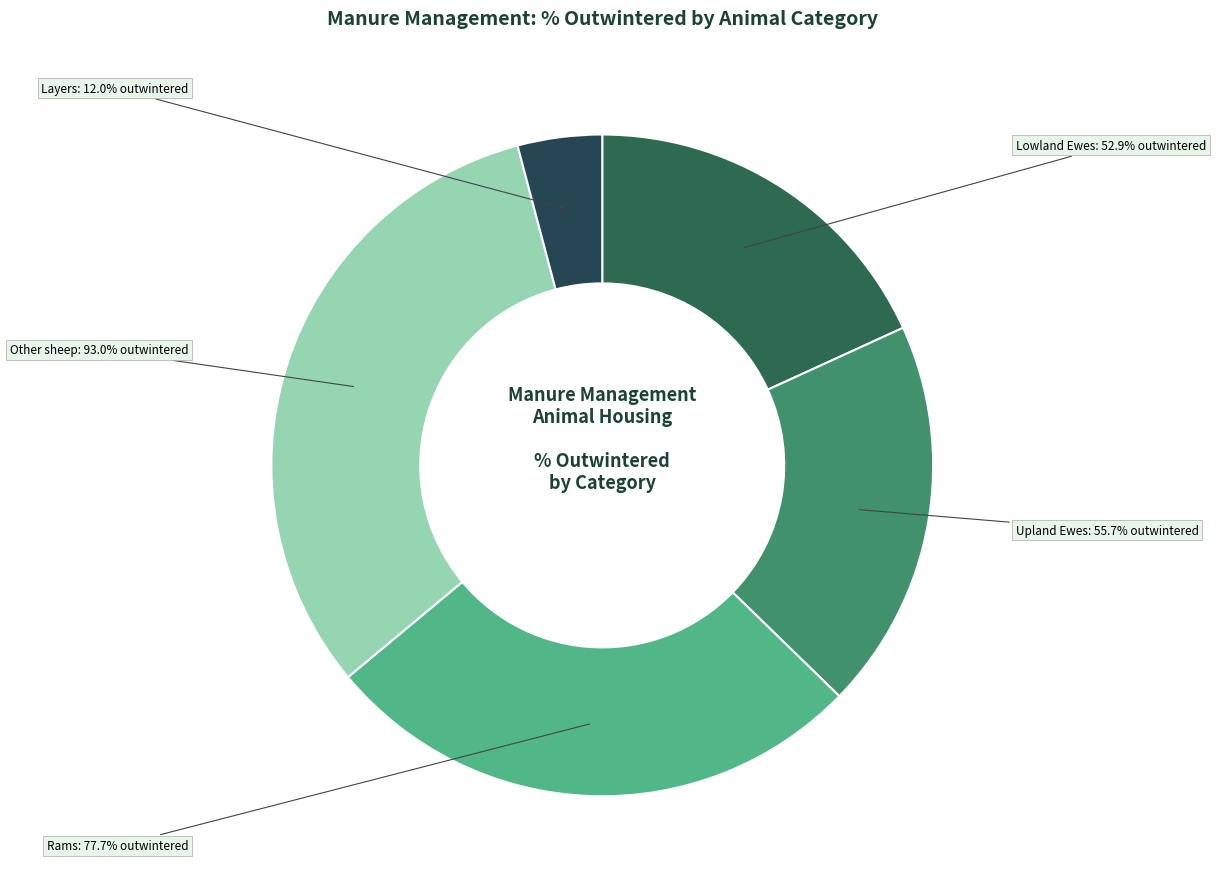

The Gilts in pig slice represents 1% of the pie. True or false?

False